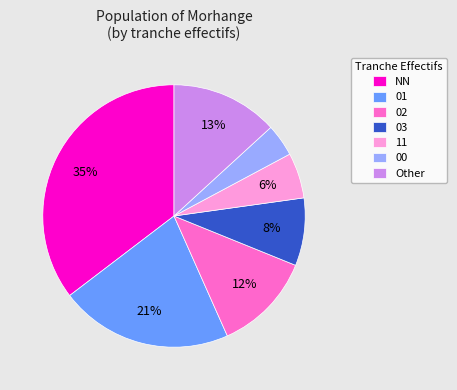

What percentage is the Other slice, to the nearest percent?

13%